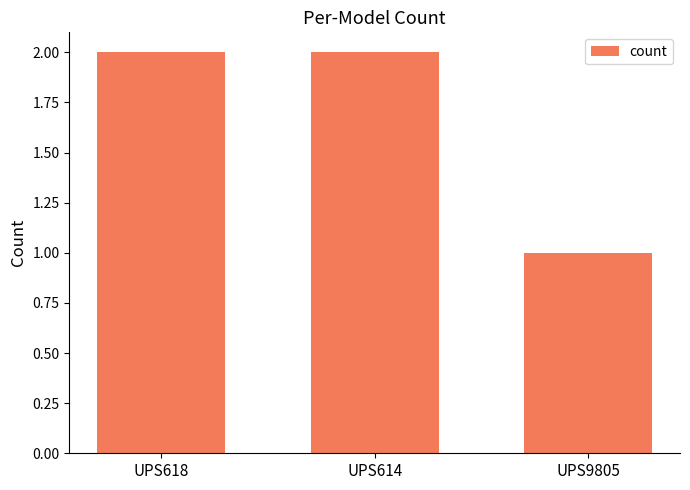

True or false: the data shows 3 at UPS618.

False